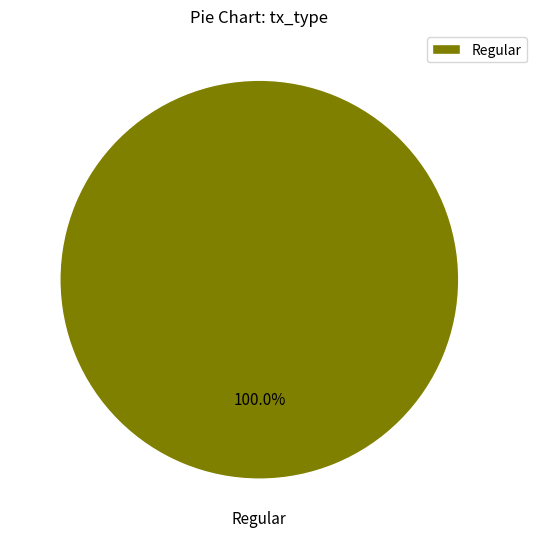

Count the number of slices in the pie.

1